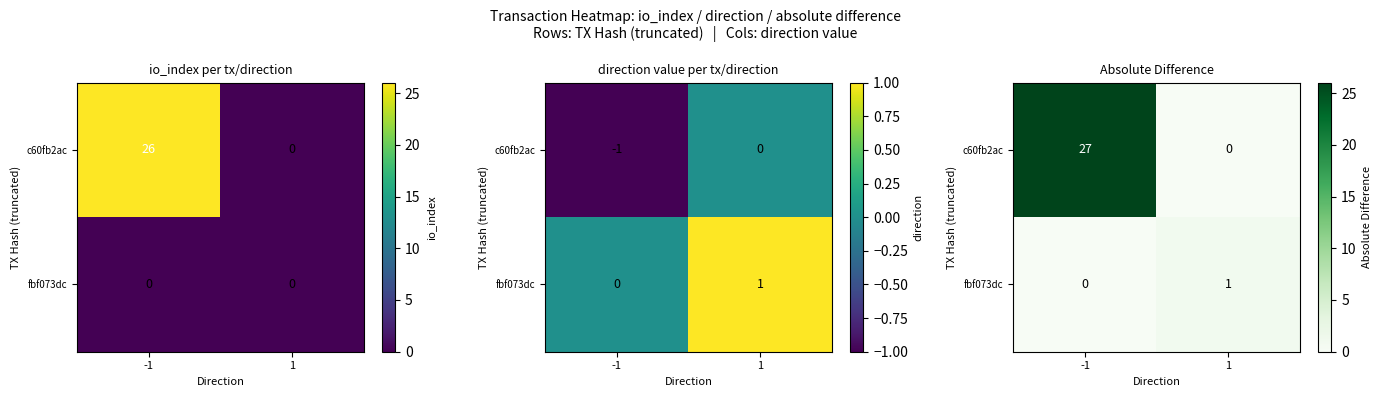

Between -1 and 1, which series saw the biggest shift?

c60fb2ac